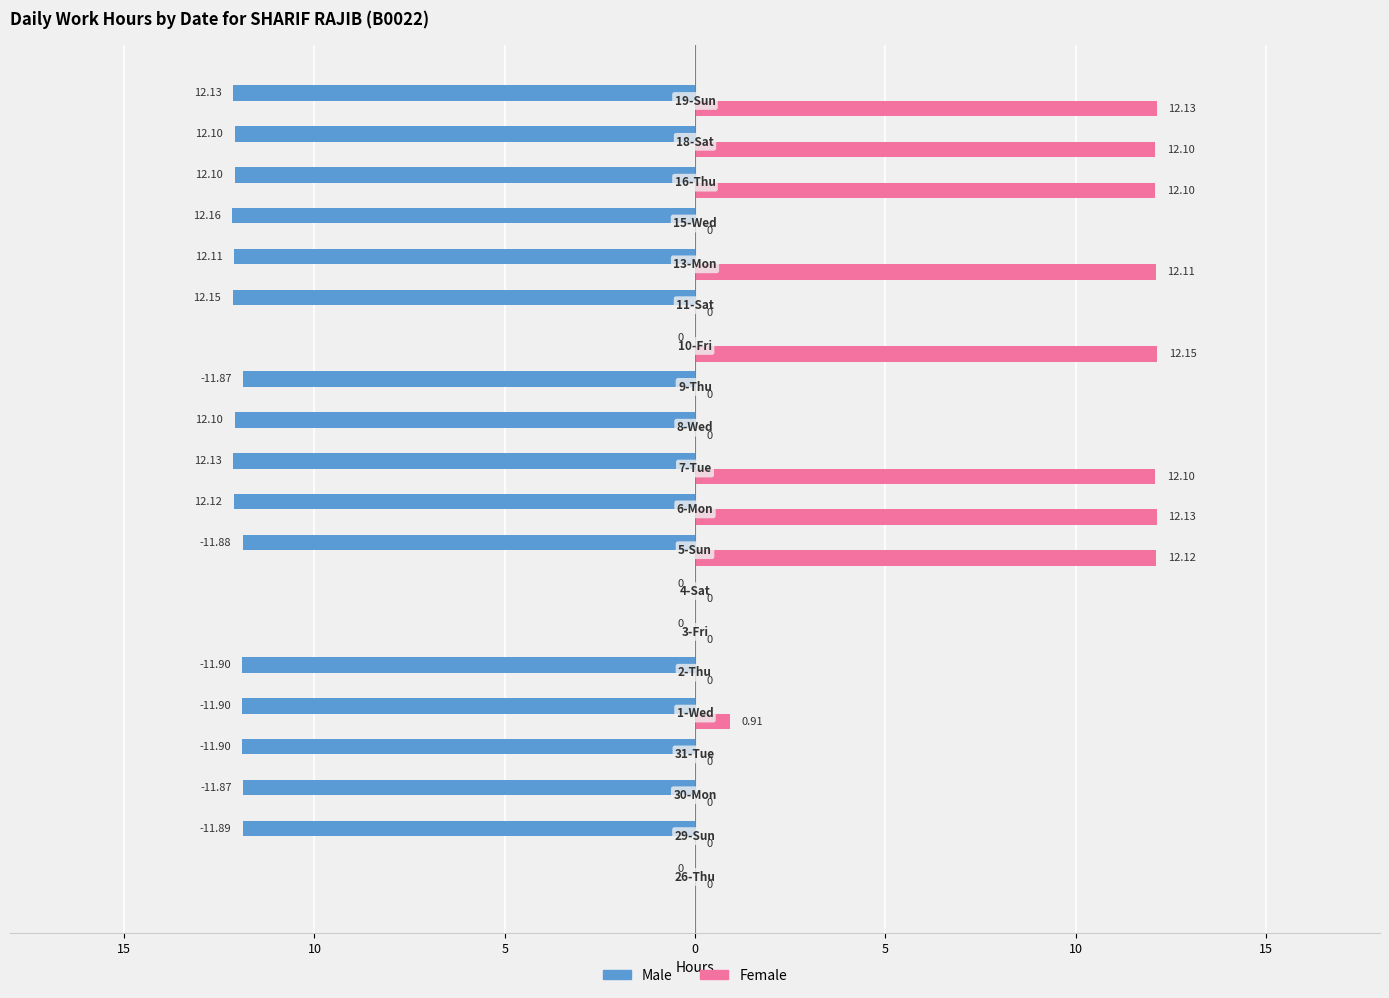

What is the average value of the Male series?

-9.6